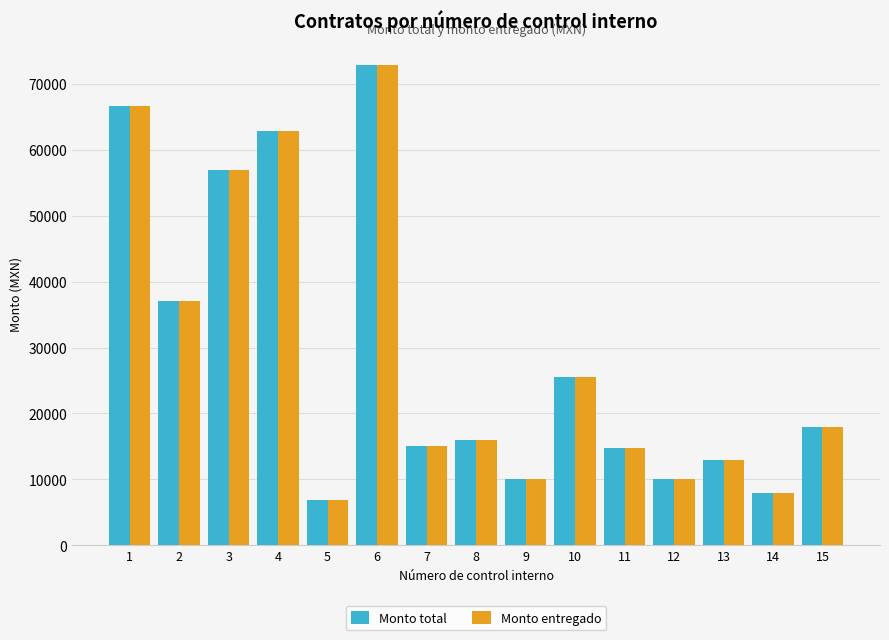

How many data points in Monto total are less than 16000?

7